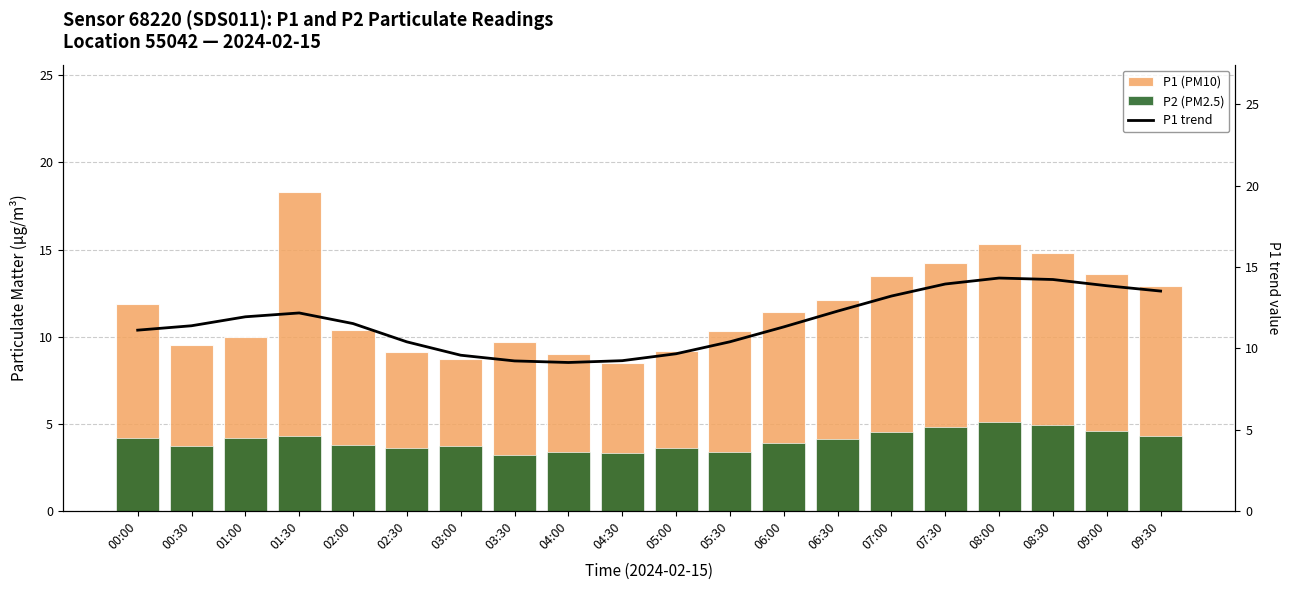

Does the chart contain stacked bars?

No